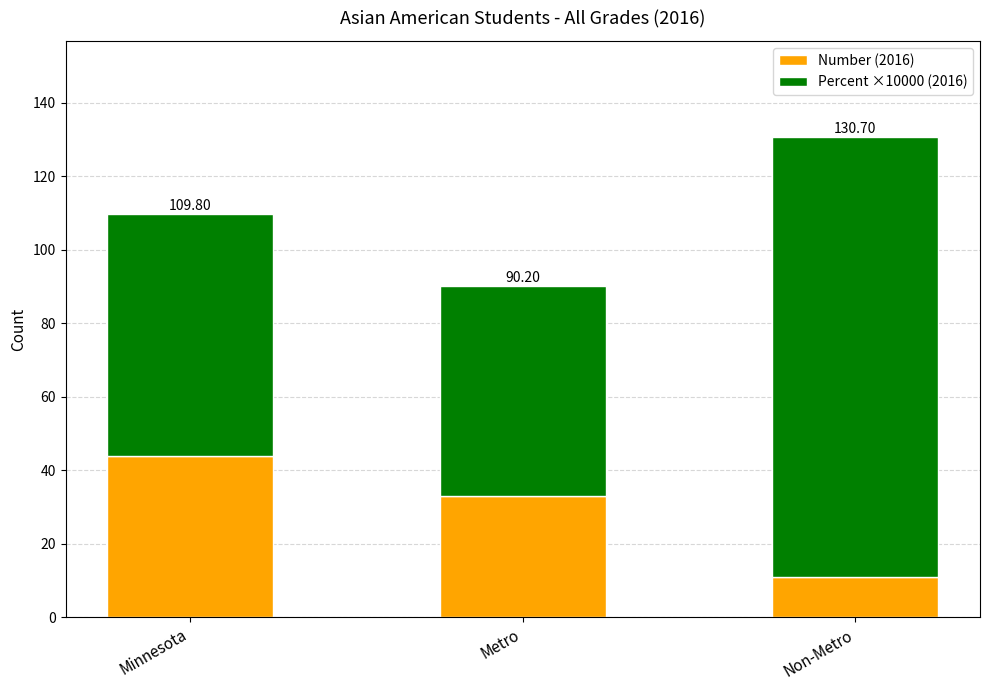

Which series has the largest total across all categories?

Percent ×10000 (2016)